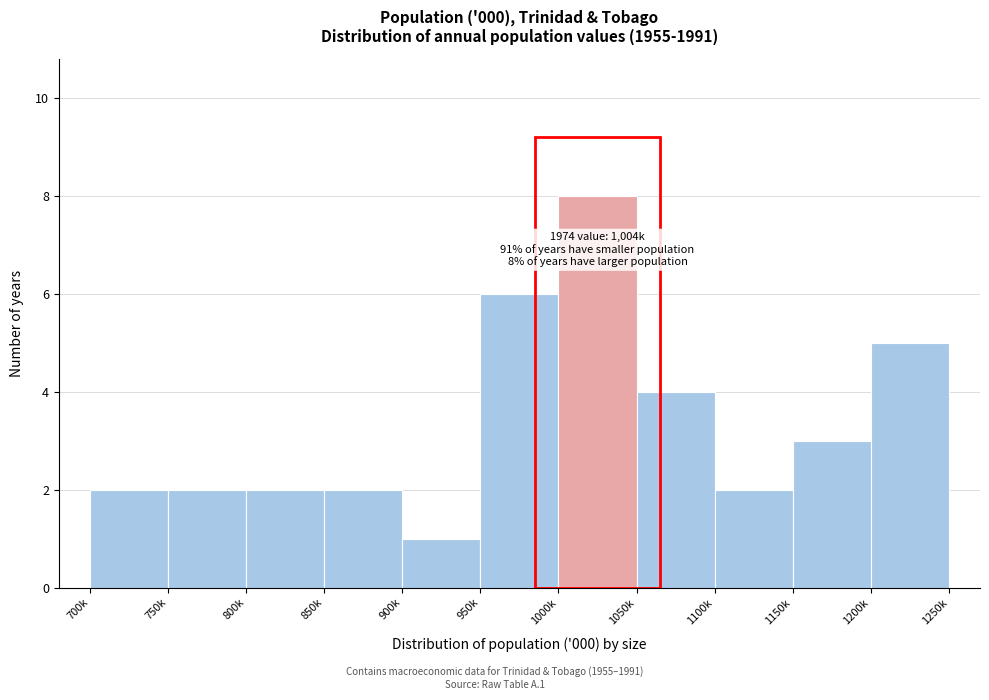

Reading left to right, what are all the values shown in this chart?

2	2	2	2	1	6	8	4	2	3	5